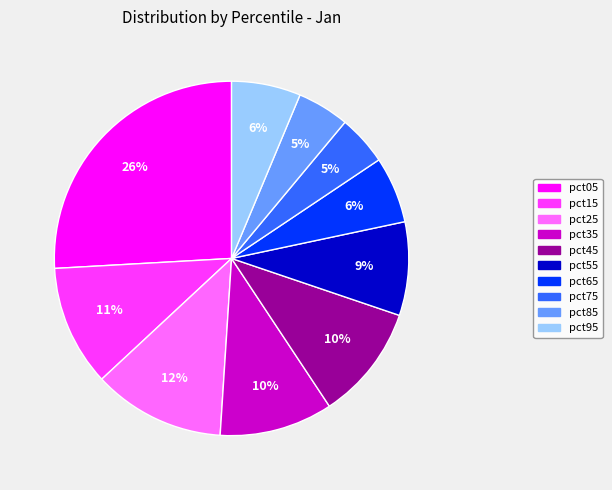

To the nearest percent, what portion does pct35 represent?

10%